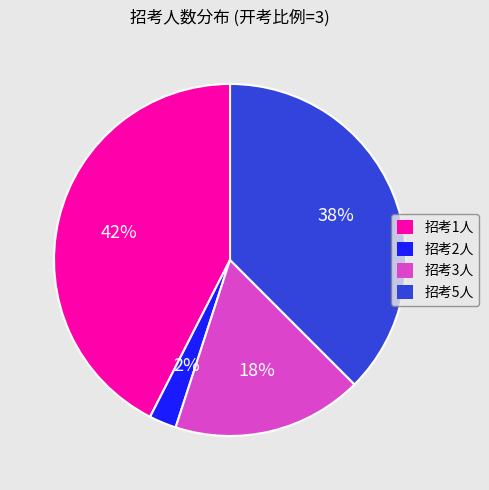

What is the smallest slice in the pie chart?

招考2人